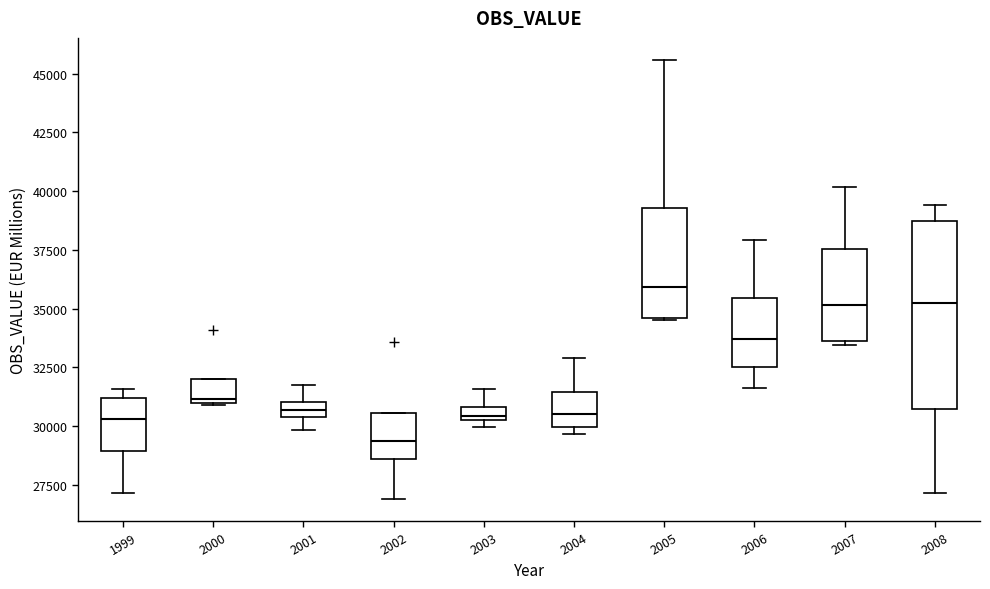

Which box has the lowest median line?

2002